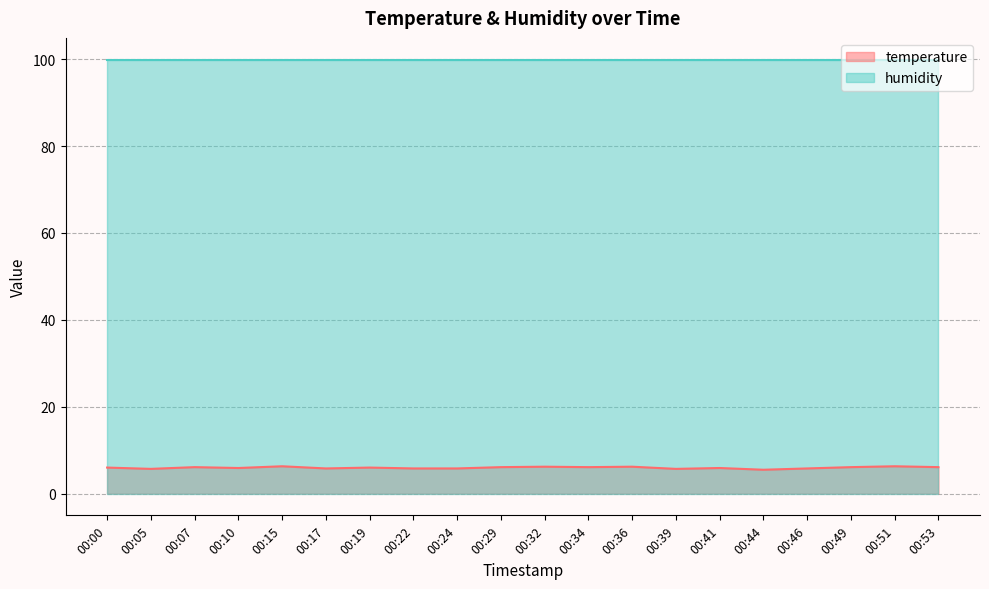

Between 00:53 and 00:39, which is larger?

00:53